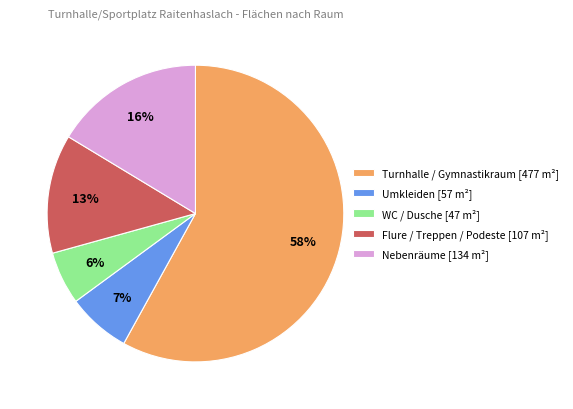

To the nearest percent, what is the average slice percentage?

20%